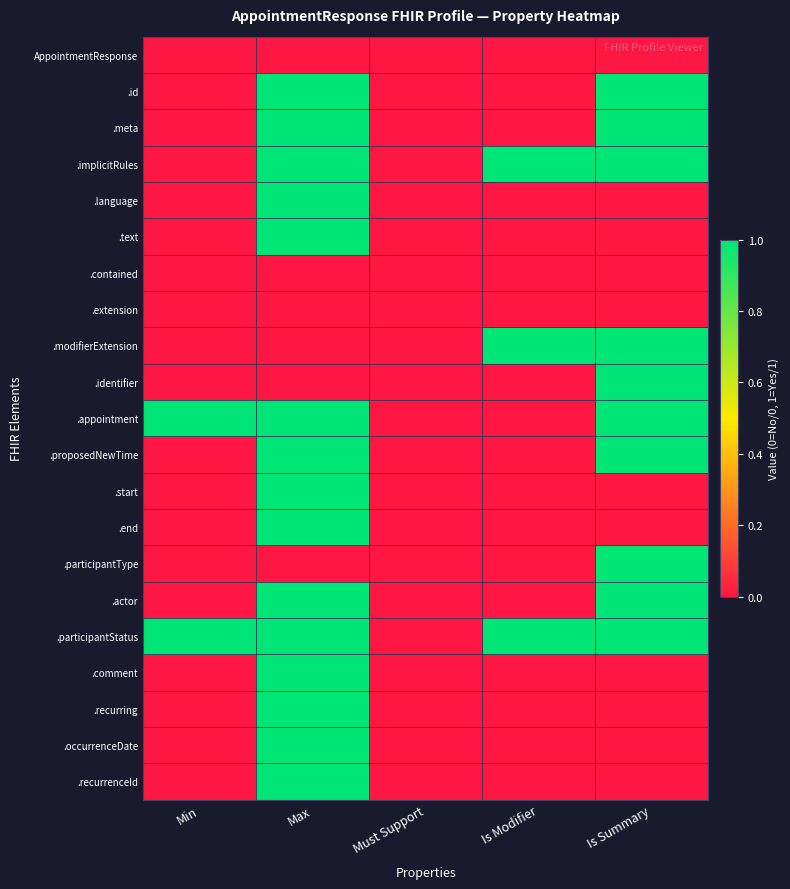

List the series in order of their peak value, lowest first.

AppointmentResponse, .contained, .extension, .id, .meta, .implicitRules, .language, .text, .modifierExtension, .identifier, .appointment, .proposedNewTime, .start, .end, .participantType, .actor, .participantStatus, .comment, .recurring, .occurrenceDate, .recurrenceId